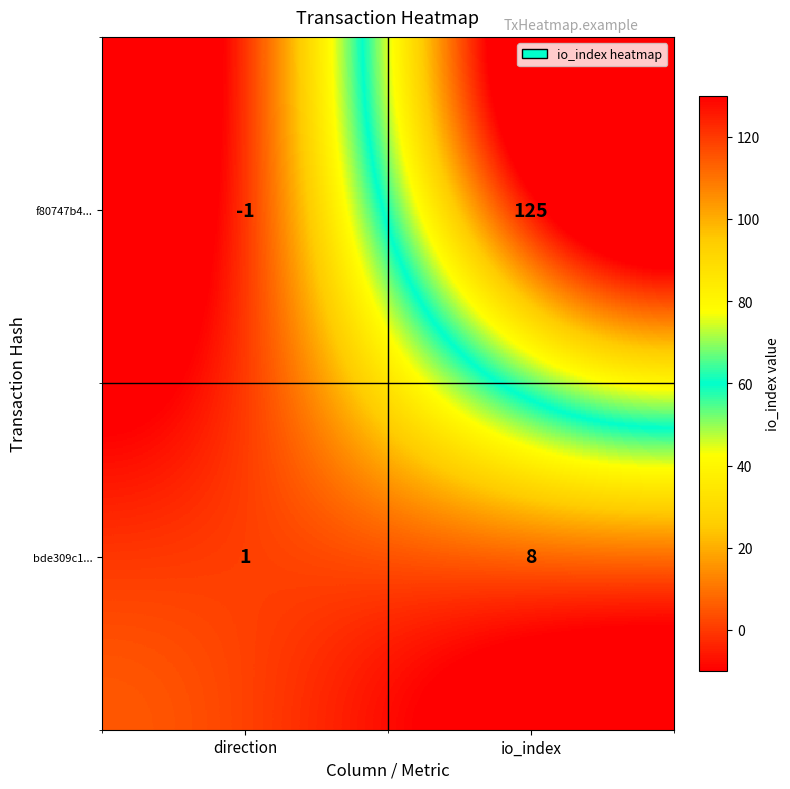

What is the sum of all f80747b4... values?

124